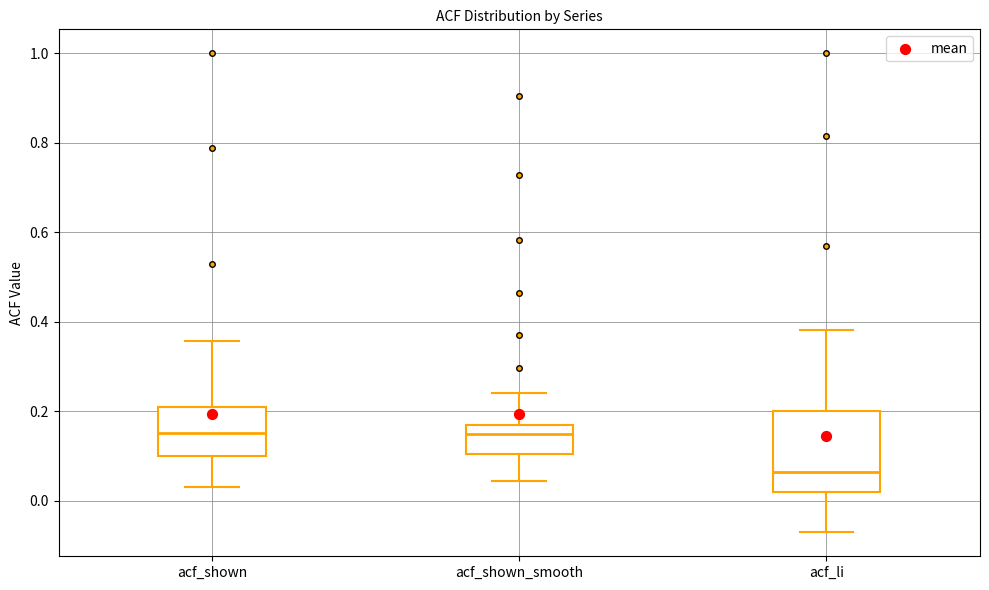

Comparing the boxes themselves (not the whiskers), which one is the tallest?

acf_li